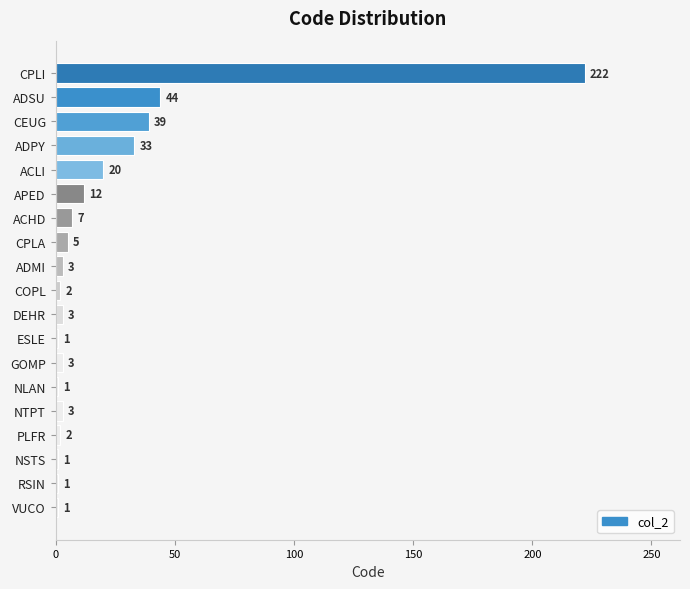

How many categories are shown in the chart?

19